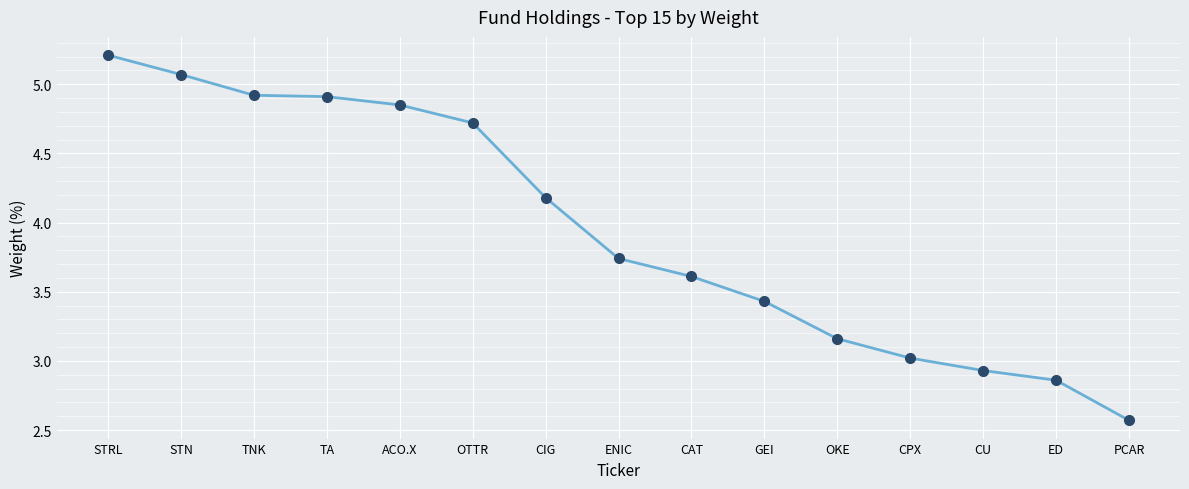

What position from the right is ED?

2